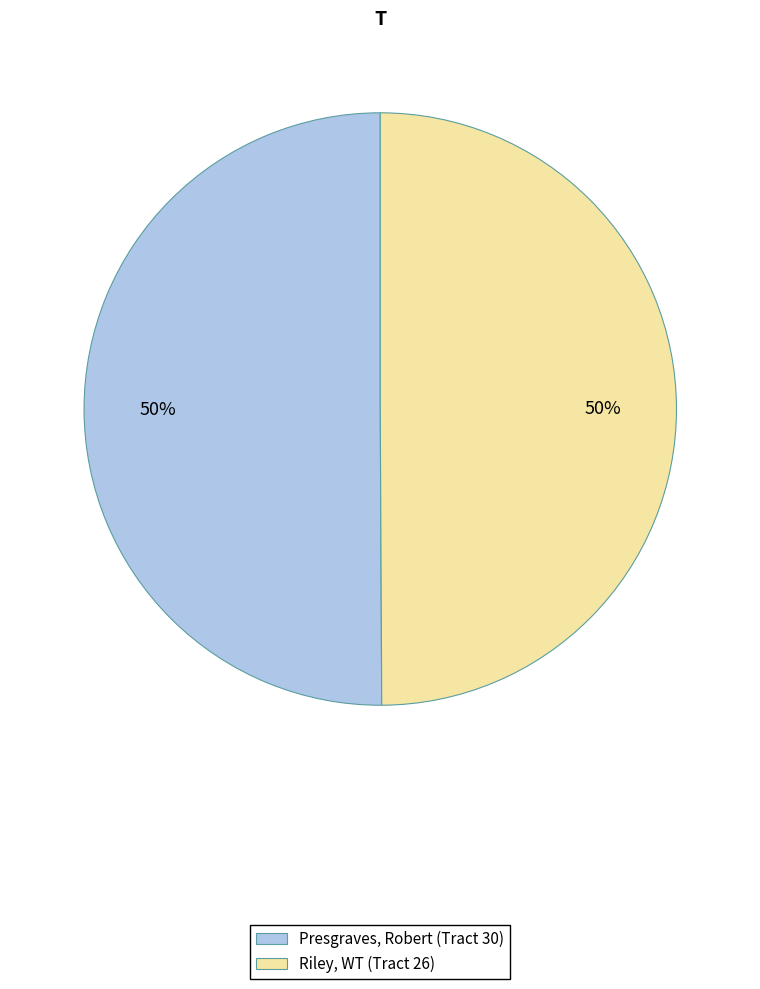

Is it true that Presgraves, Robert (Tract 30) is 50% of the pie?

True